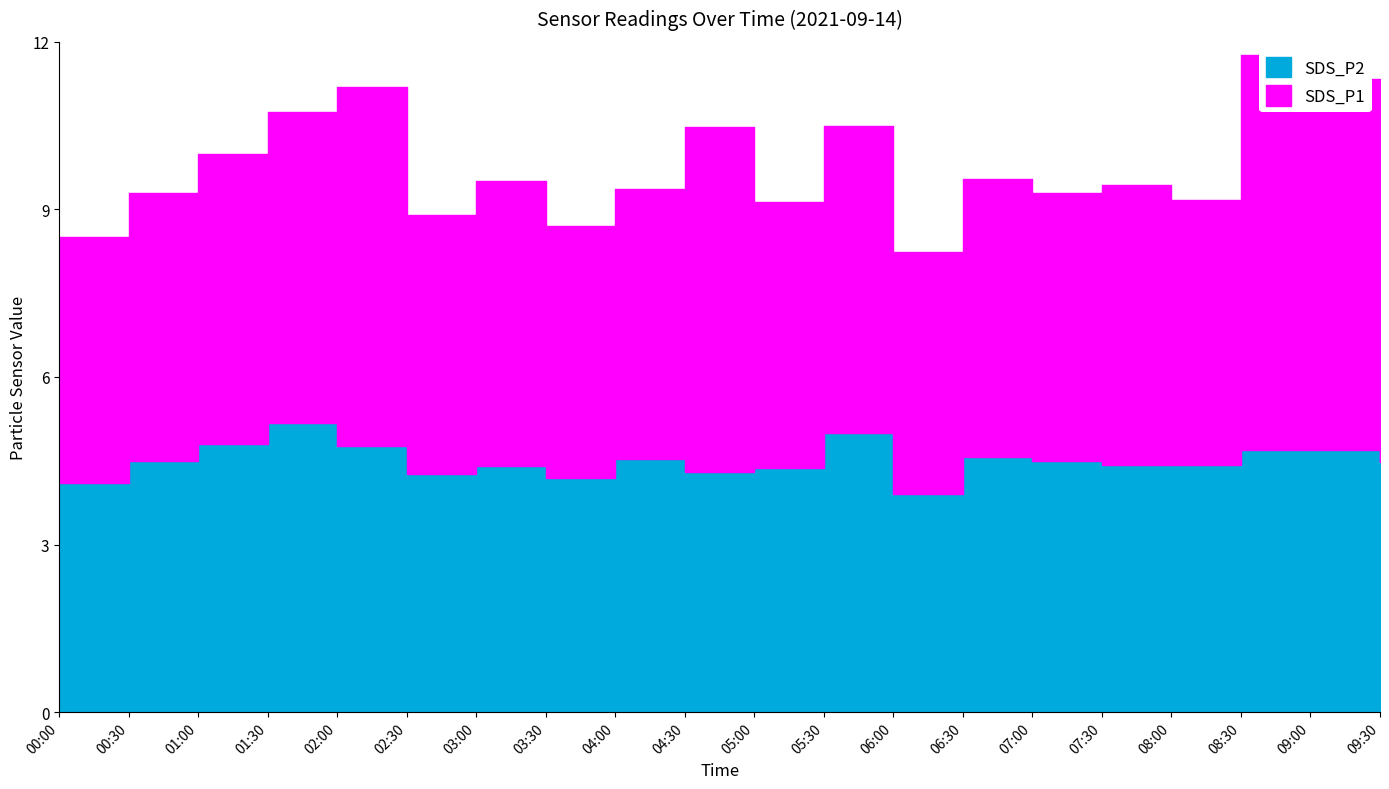

Is the value of SDS_P2 at 07:30 greater than the value of SDS_P1 at 03:30?

No